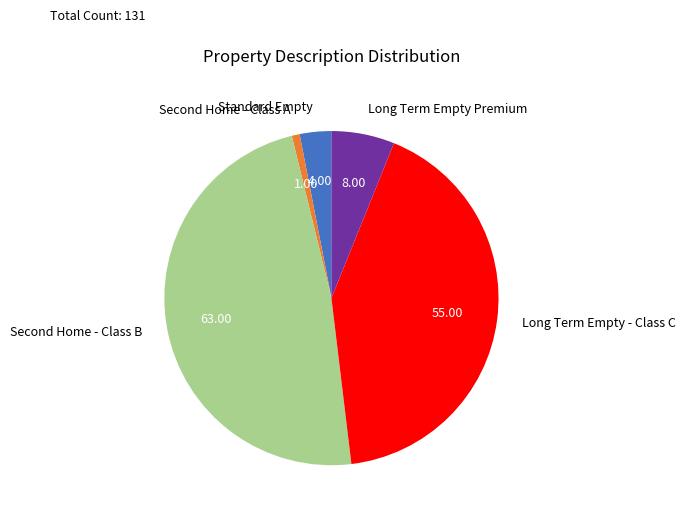

Which category has the biggest portion of the pie?

Second Home - Class B